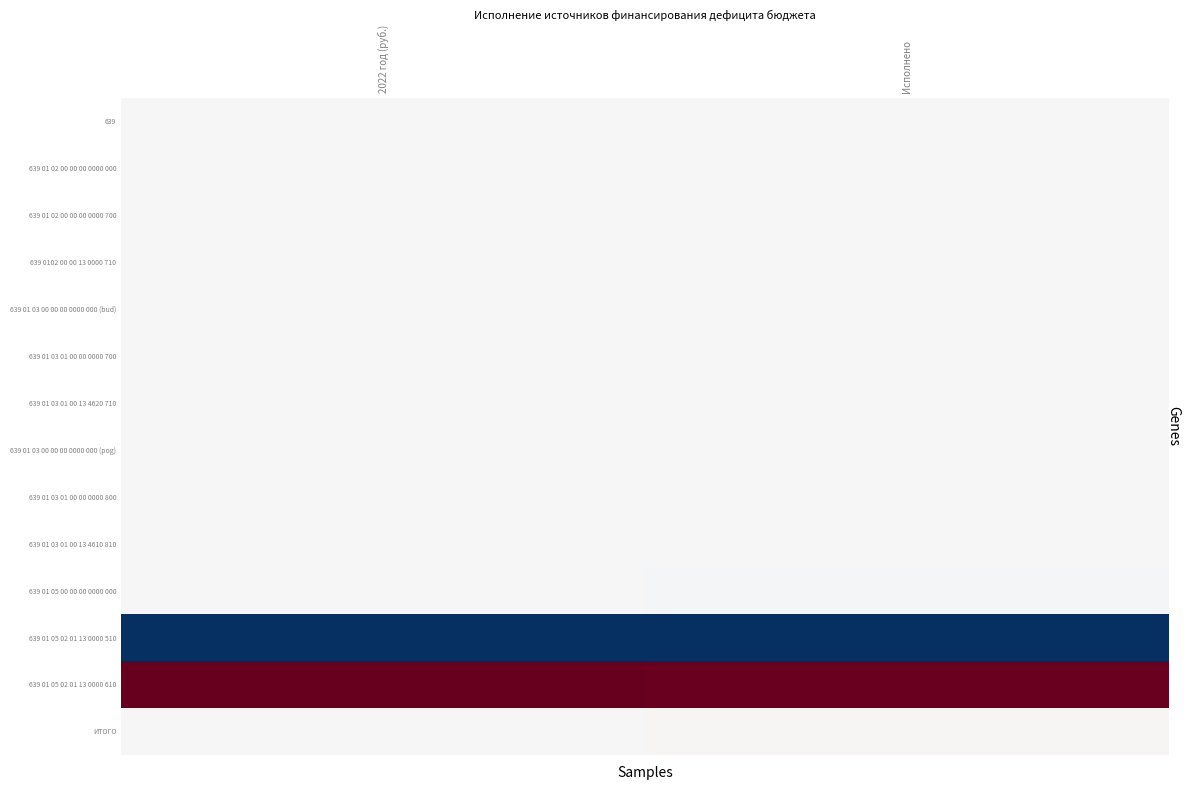

At which category is the sum across all series the highest?

2022 год (руб.)